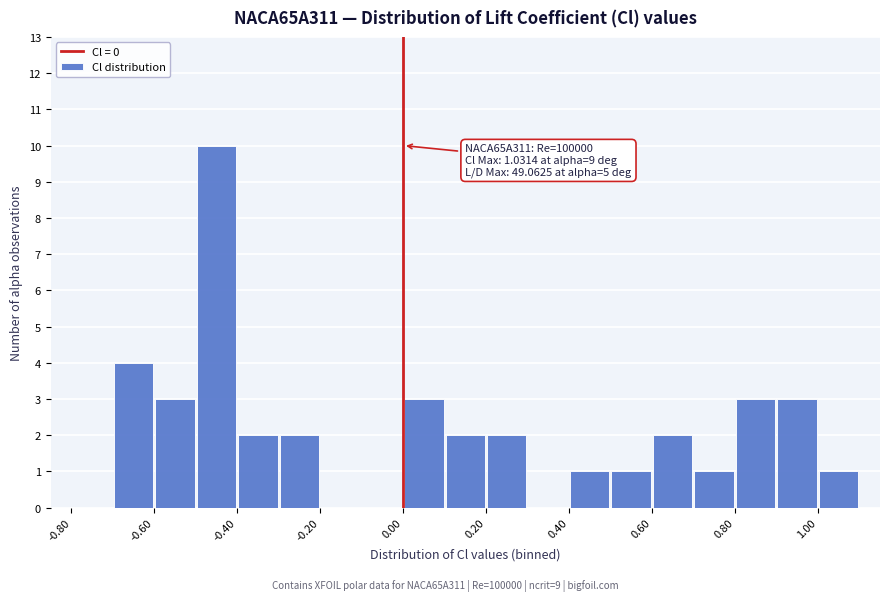

Which range on the x-axis has the tallest bar?

-0.5 to -0.4